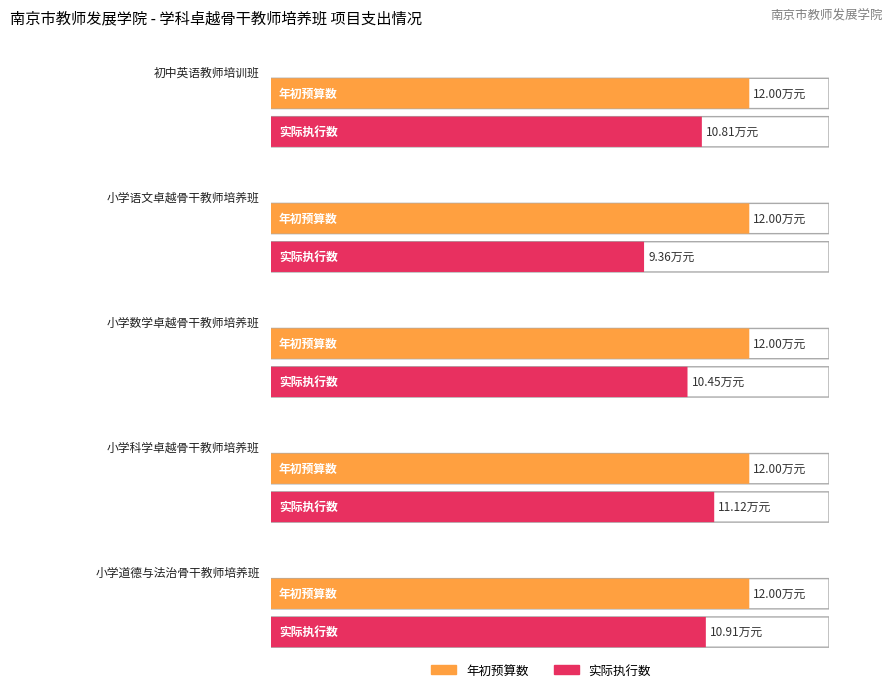

Which series has the largest total across all categories?

年初预算数